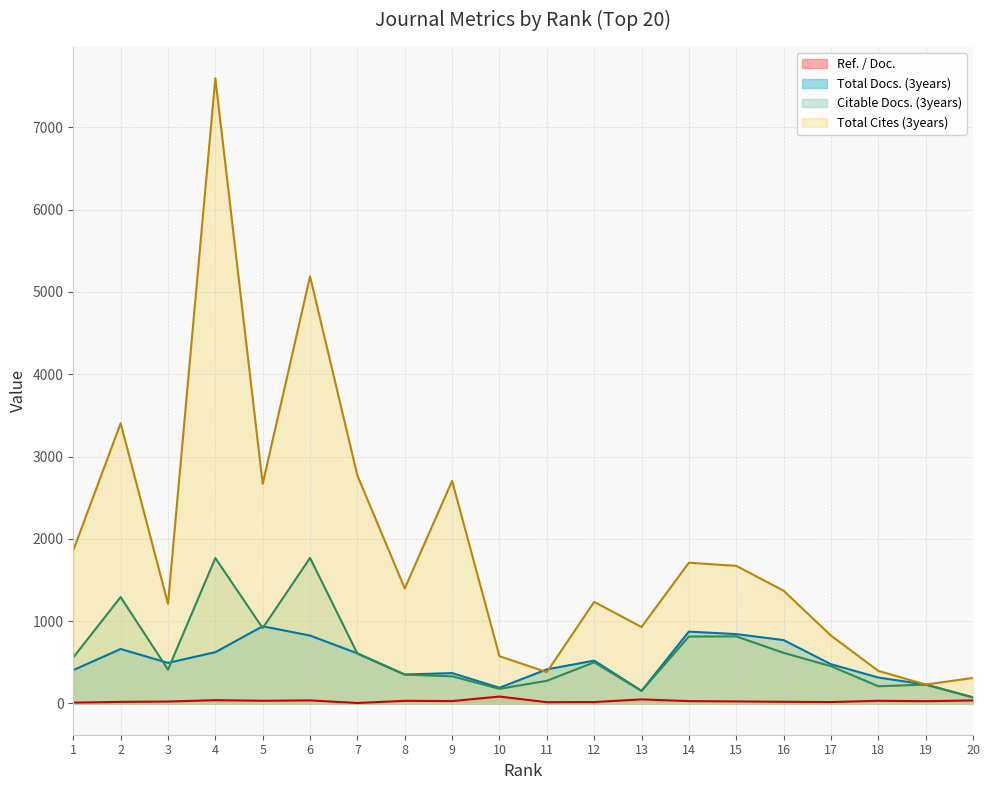

Between 16 and 12, which is larger?

16